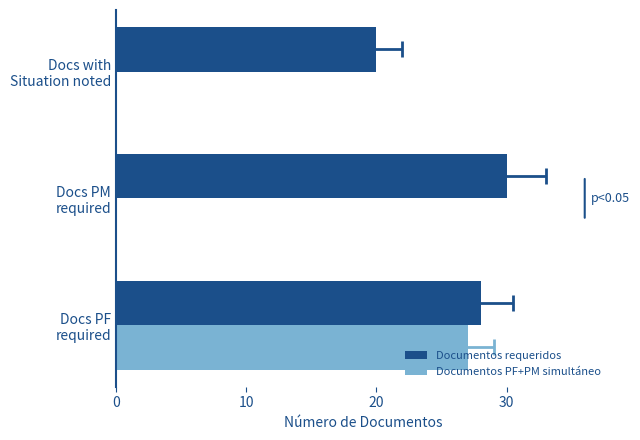

At how many categories does at least one series exceed 9?

3